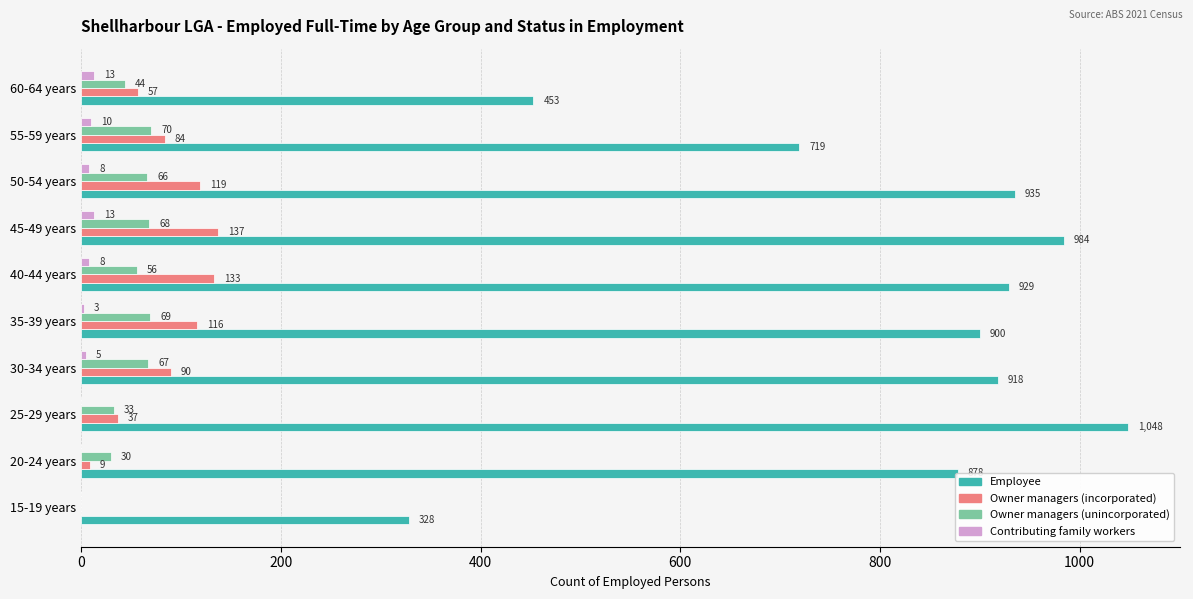

What is the sum of the Employee values at 45-49 years and 35-39 years?

1884